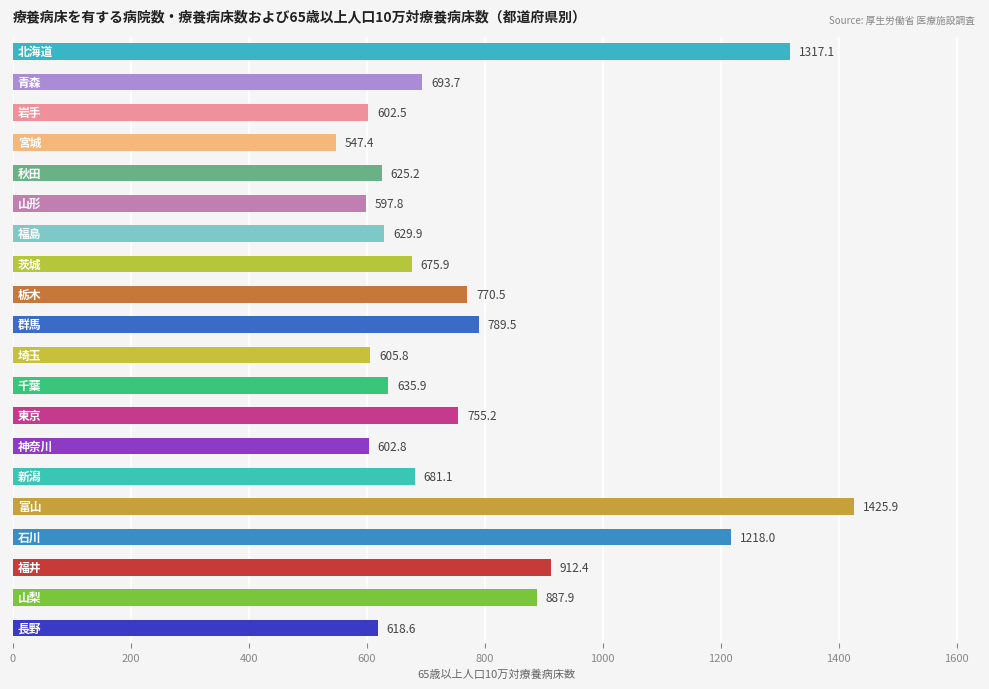

What is the minimum value shown in the chart?

547.4